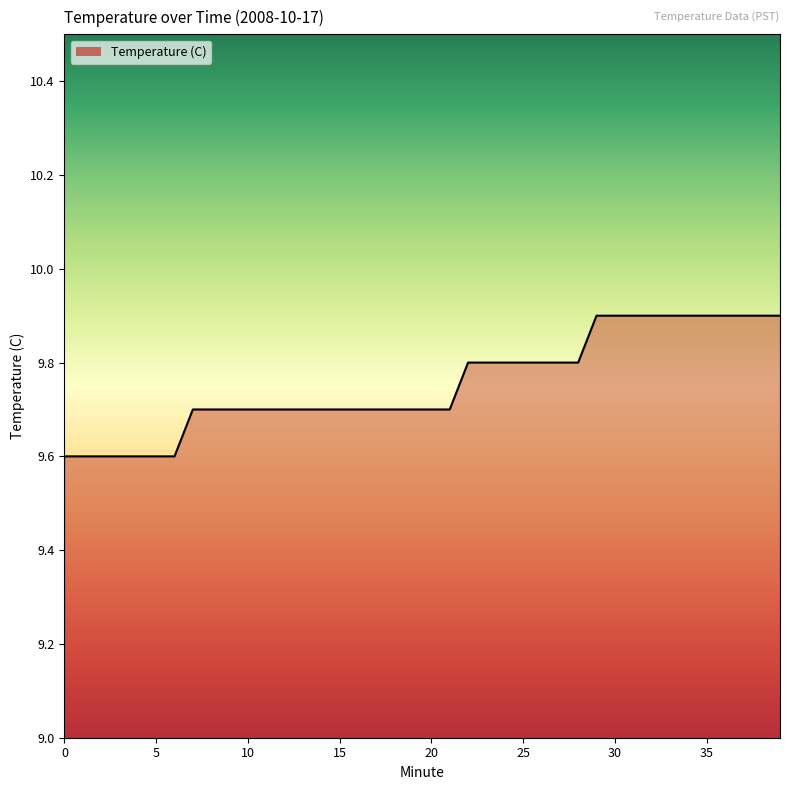

What is the sum of all values?

390.2